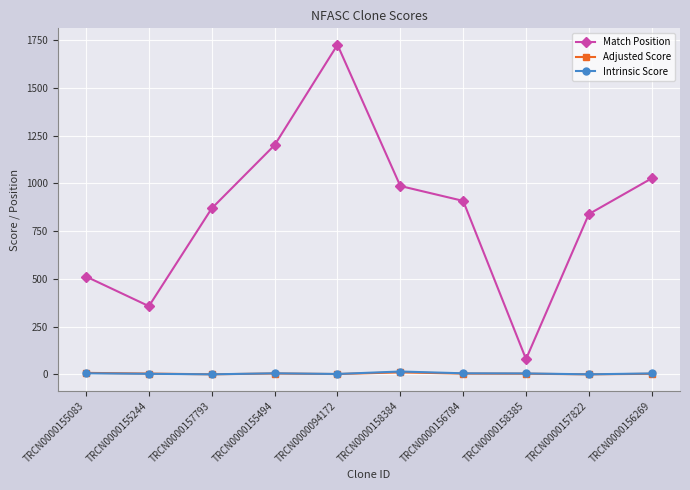

At which category is the sum across all series the highest?

TRCN0000094172